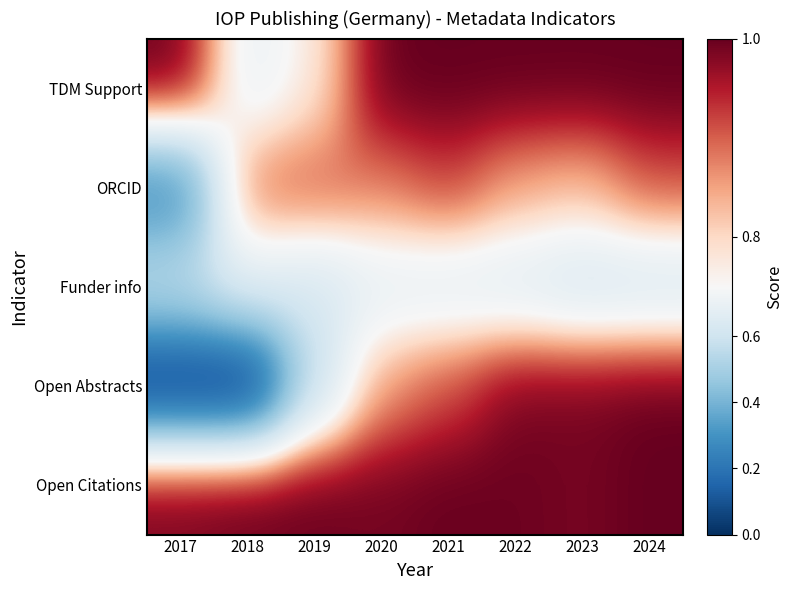

Reading left to right, what are all the values shown in this chart?

TDM Support: 2017=1.0	2018=0.7	2019=0.8	2020=1.0	2021=1.0	2022=1.0	2023=1.0	2024=1.0
ORCID: 2017=0.3	2018=0.9	2019=0.9	2020=0.9	2021=0.9	2022=0.9	2023=0.8	2024=0.9
Funder info: 2017=0.6	2018=0.7	2019=0.6	2020=0.7	2021=0.7	2022=0.7	2023=0.6	2024=0.6
Open Abstracts: 2017=0.0	2018=0.0	2019=0.6	2020=0.9	2021=0.9	2022=1.0	2023=1.0	2024=1.0
Open Citations: 2017=1.0	2018=1.0	2019=1.0	2020=1.0	2021=1.0	2022=1.0	2023=1.0	2024=1.0